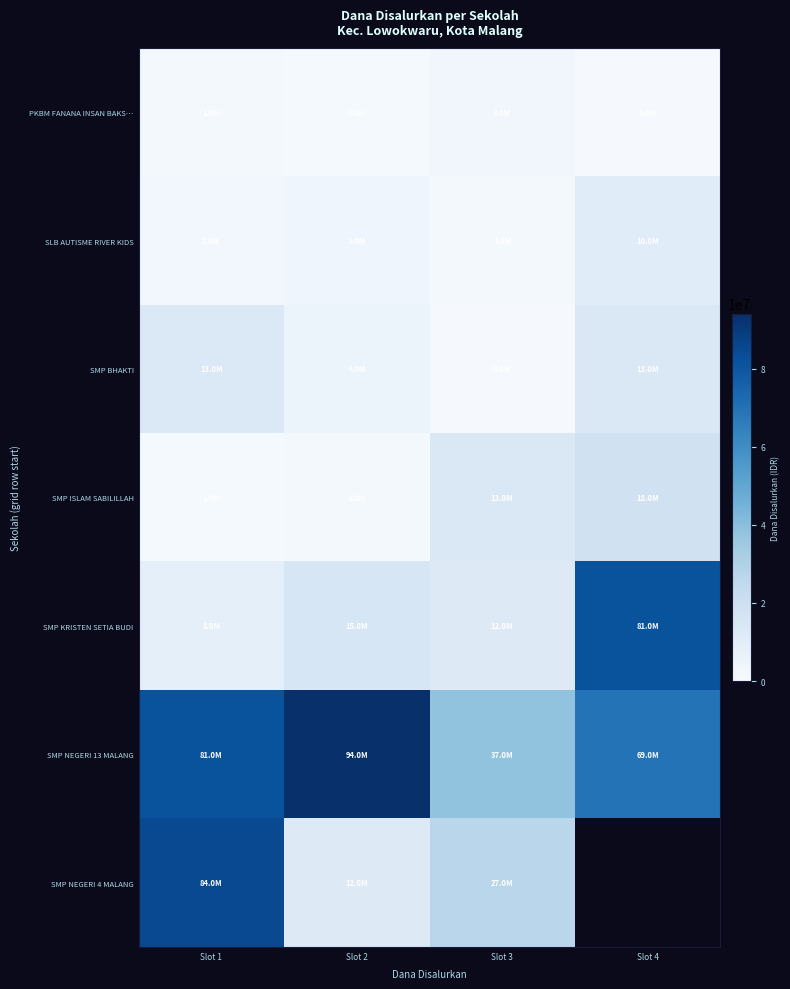

What is the approximate value of SMP NEGERI 13 MALANG at Slot 4?

69750000.0